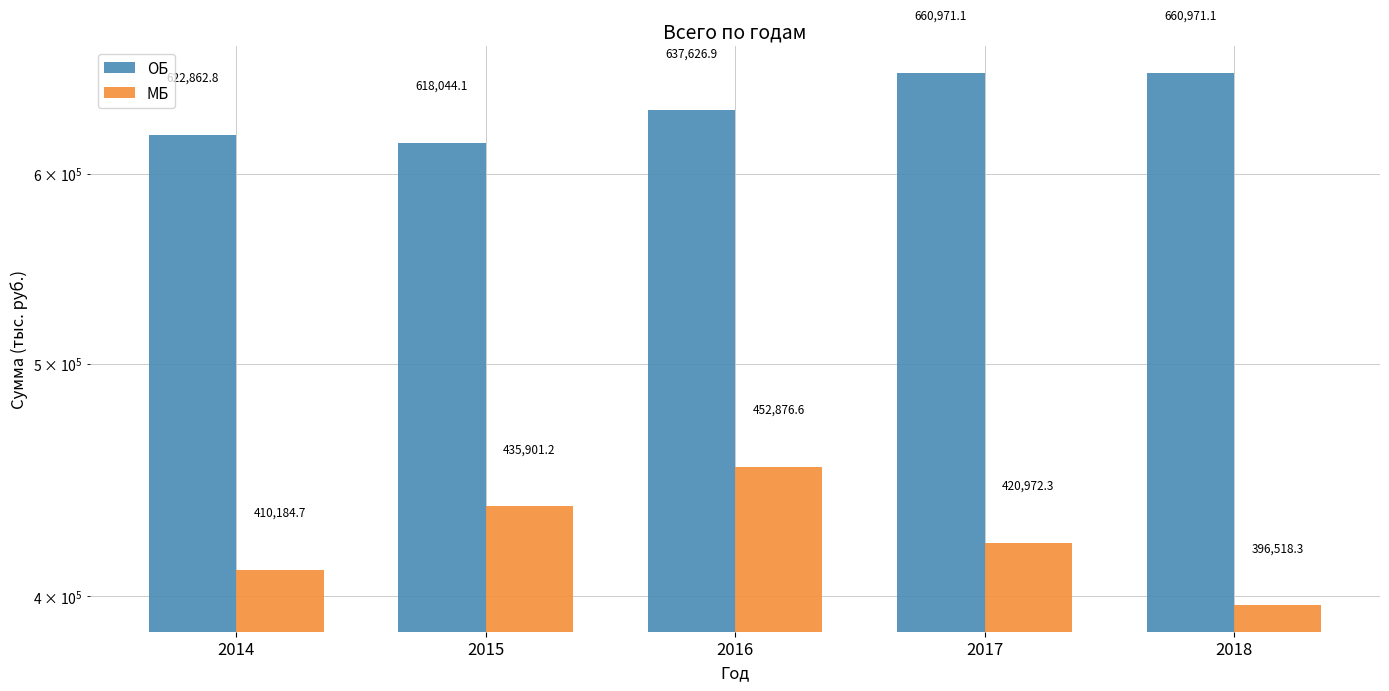

Rank the categories by МБ value from lowest to highest.

2018, 2014, 2017, 2015, 2016